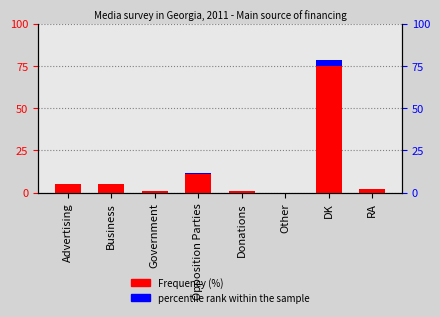

The value of Frequency (%) at Government is 1.0. True or false?

True